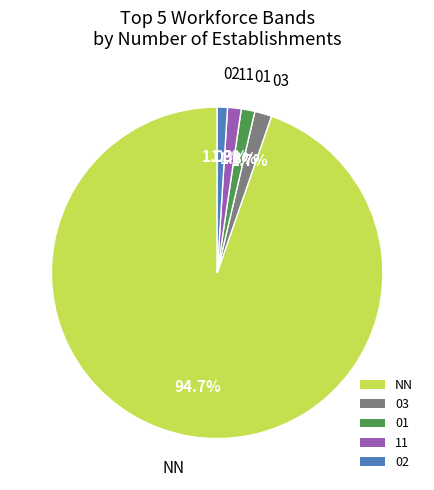

What is the total percentage of 02 and 03?

2.7%